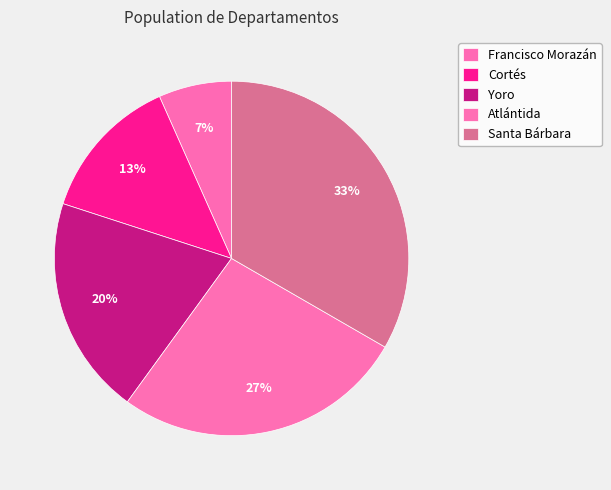

True or false: Cortés accounts for 13% of the total.

True